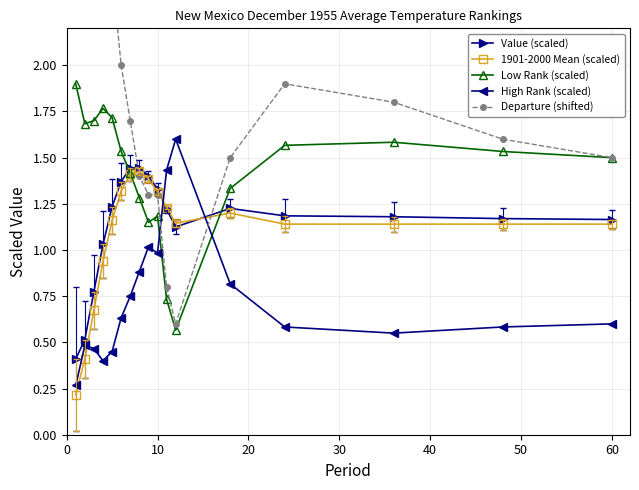

What are all the series names shown in the legend?

Value (scaled), 1901-2000 Mean (scaled), Low Rank (scaled), High Rank (scaled), Departure (shifted)